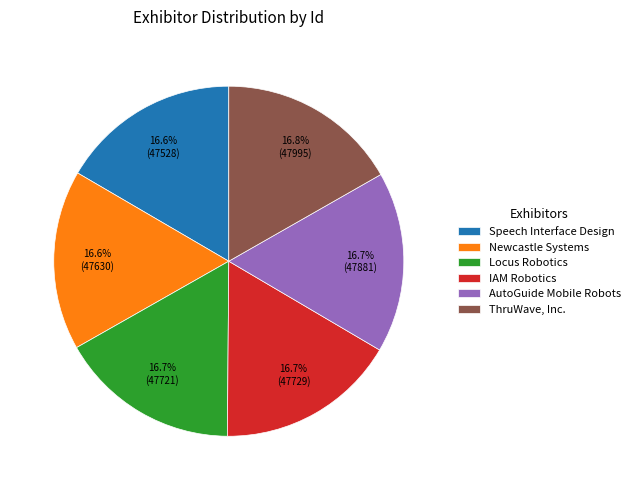

How many slices are in this pie chart?

6